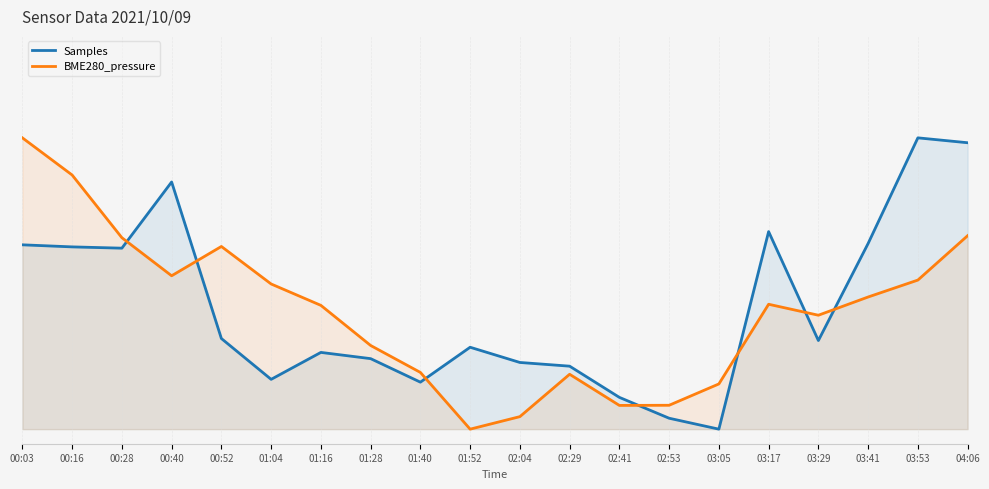

At which label does Samples reach its minimum?

03:05